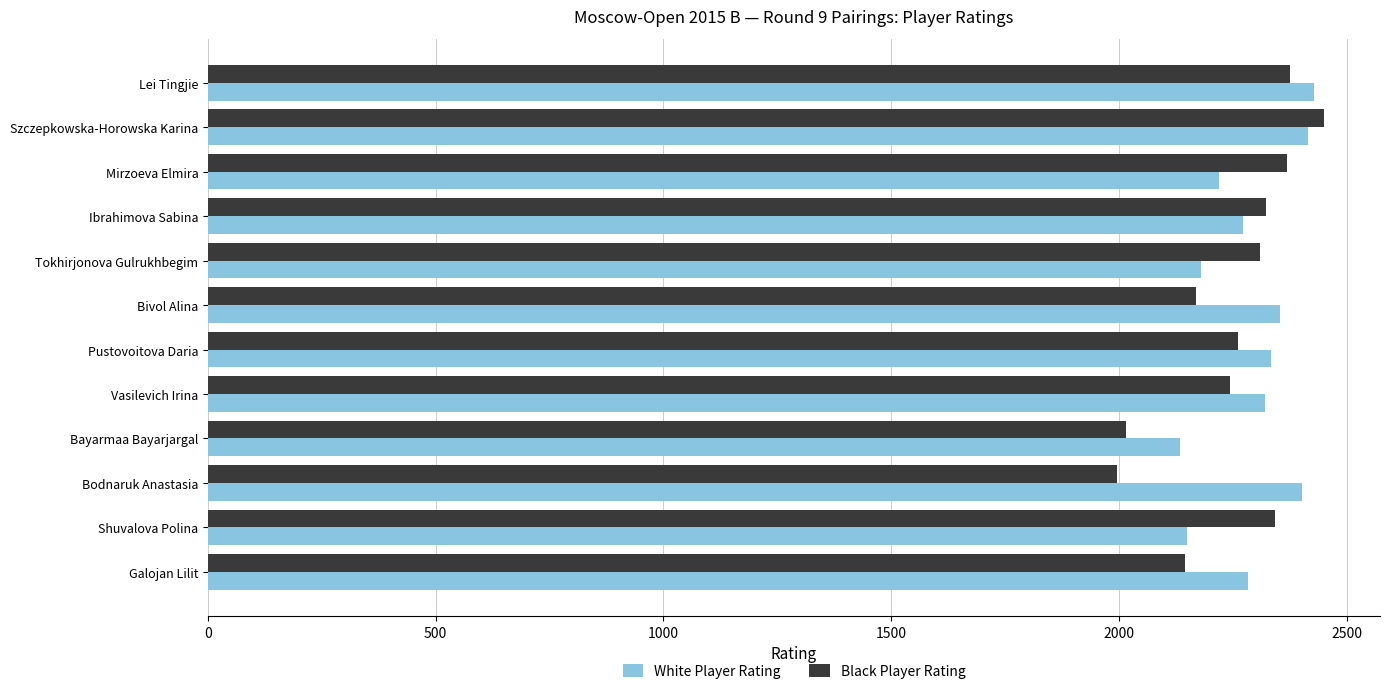

Is it true that Black Player Rating equals 2324 at Ibrahimova Sabina?

True